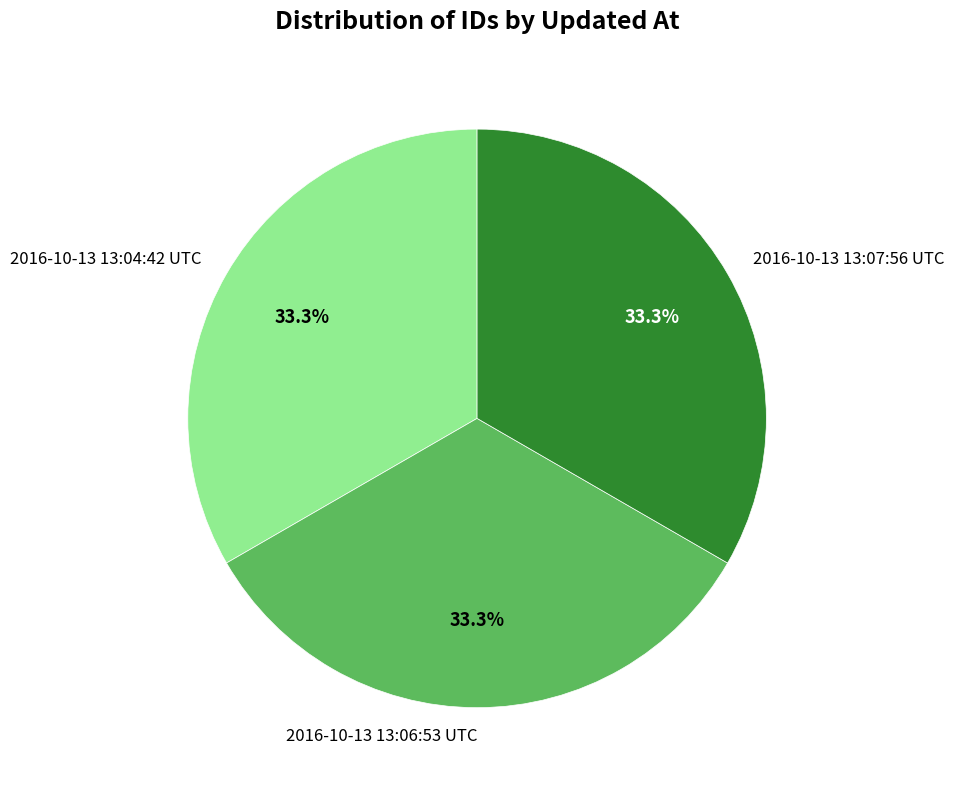

Does any single category account for the majority?

No